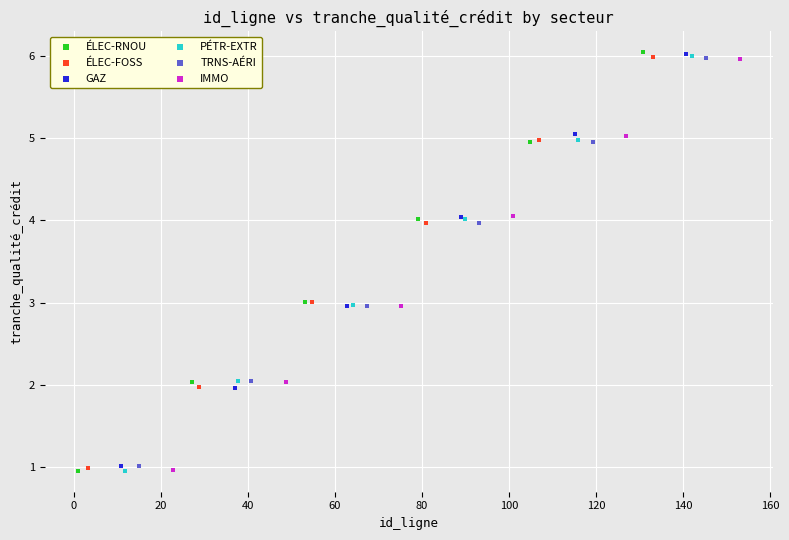

Which series has the largest Y range (max minus min)?

ÉLEC-RNOU